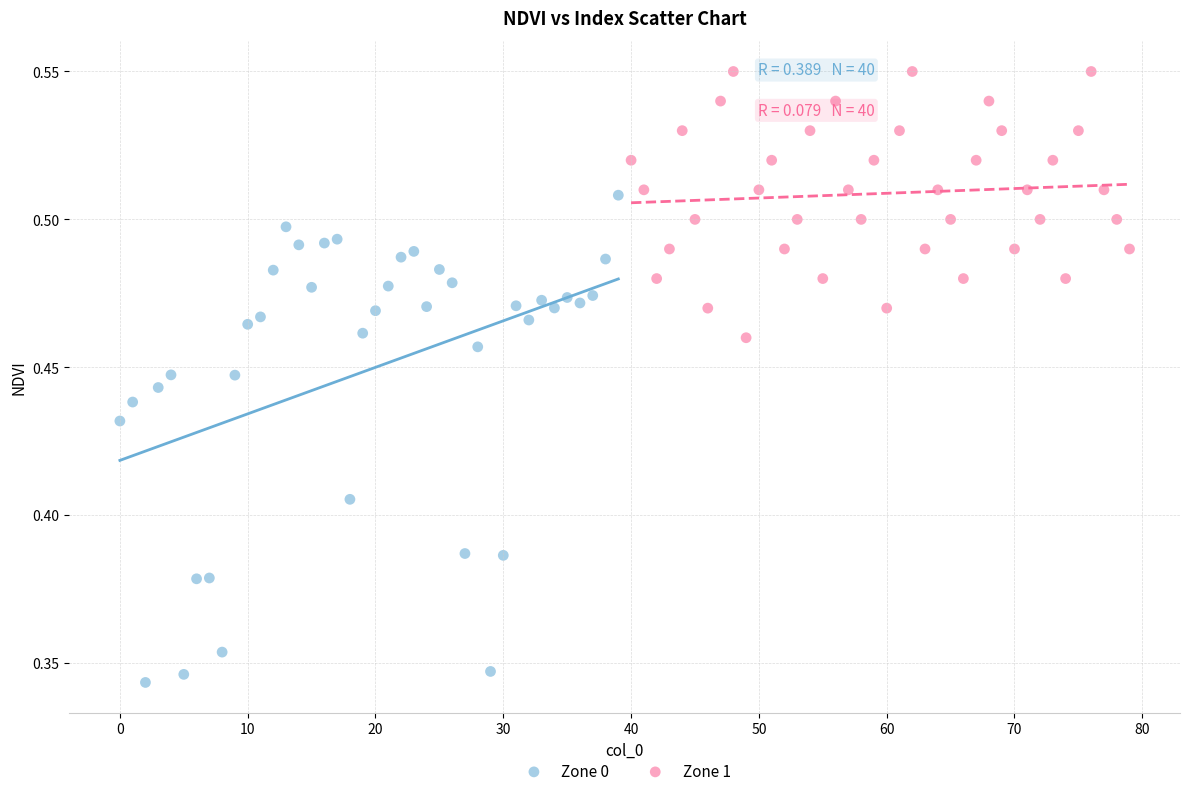

Which series contains the highest Y value?

Zone 1